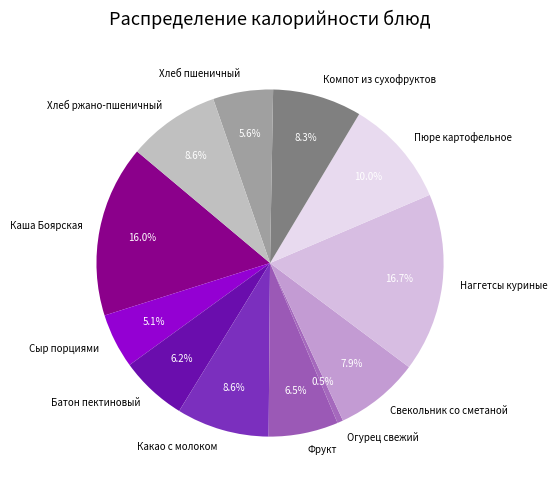

Do Хлеб пшеничный and Огурец свежий together represent more than half of the pie?

No